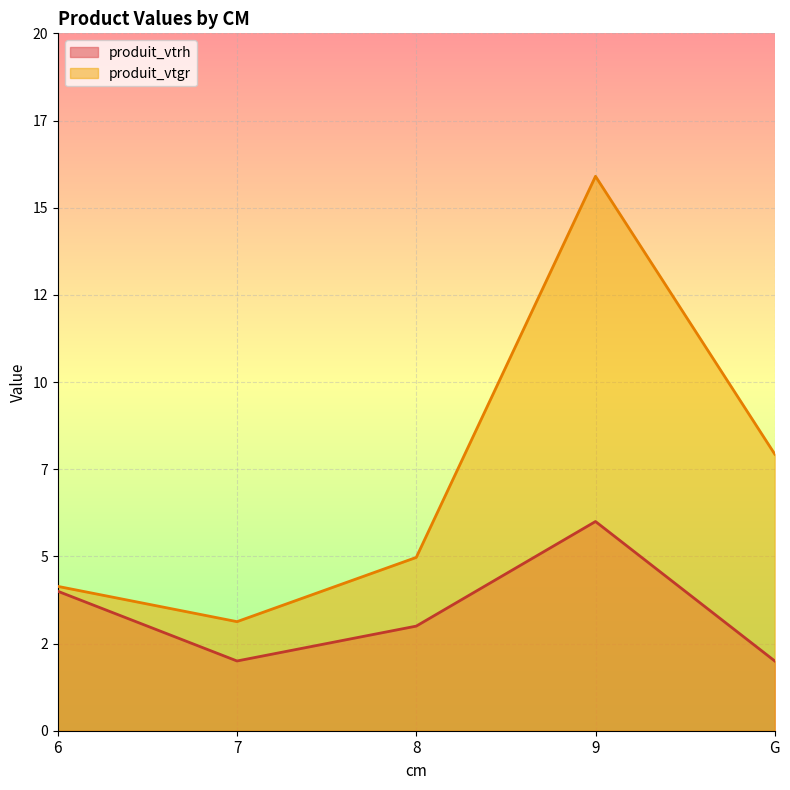

At how many categories does at least one series exceed 2?

5